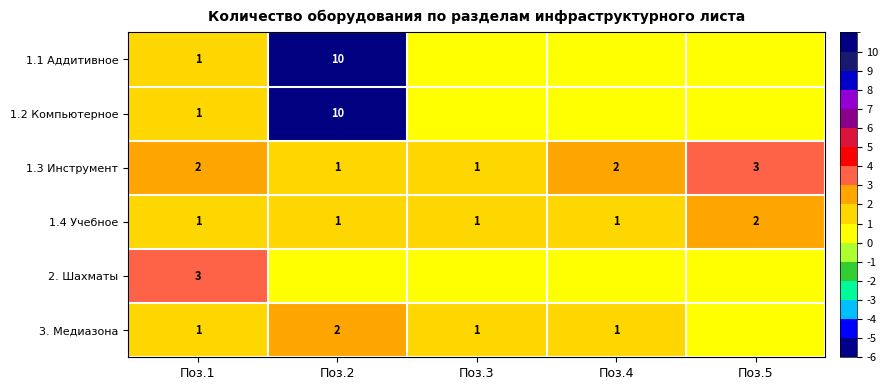

Count the number of data series in this chart.

6